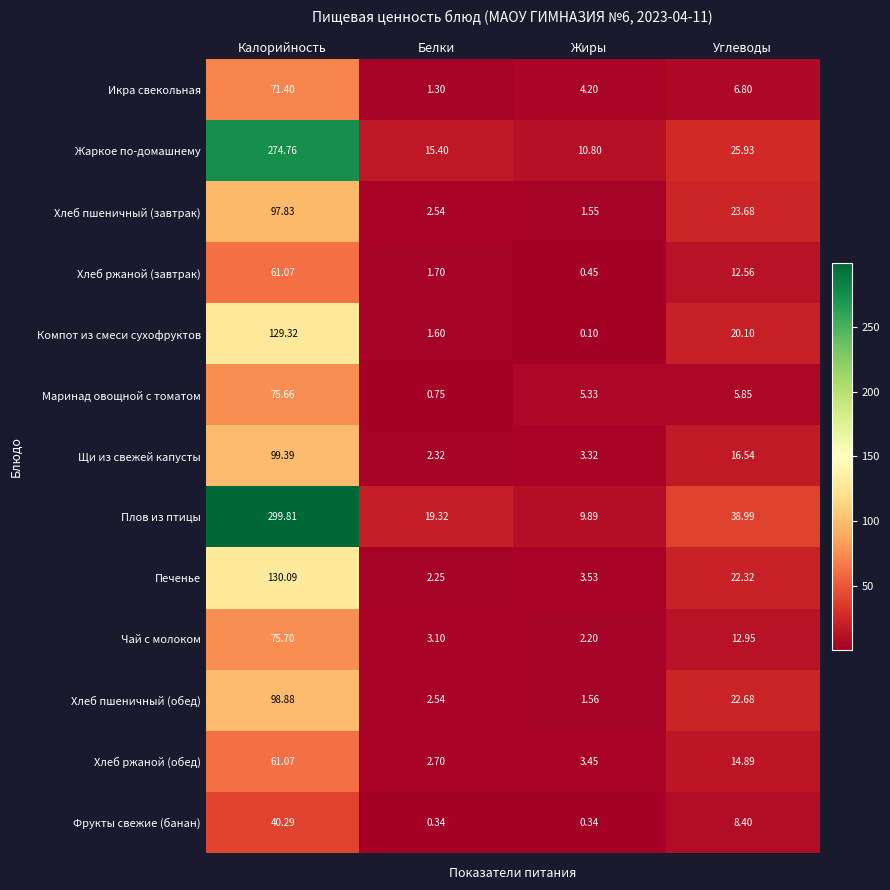

At which label does Икра свекольная reach its minimum?

Белки